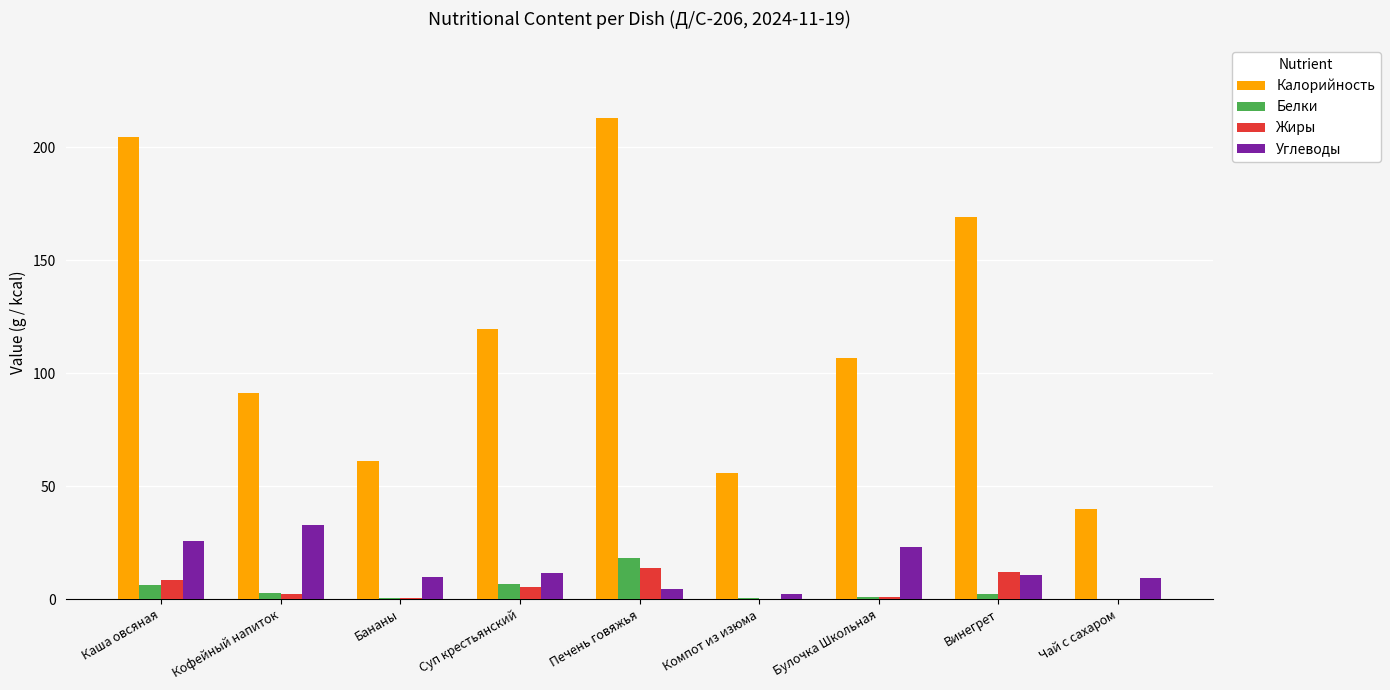

Between Винегрет and Чай с сахаром, which series saw the biggest shift?

Калорийность